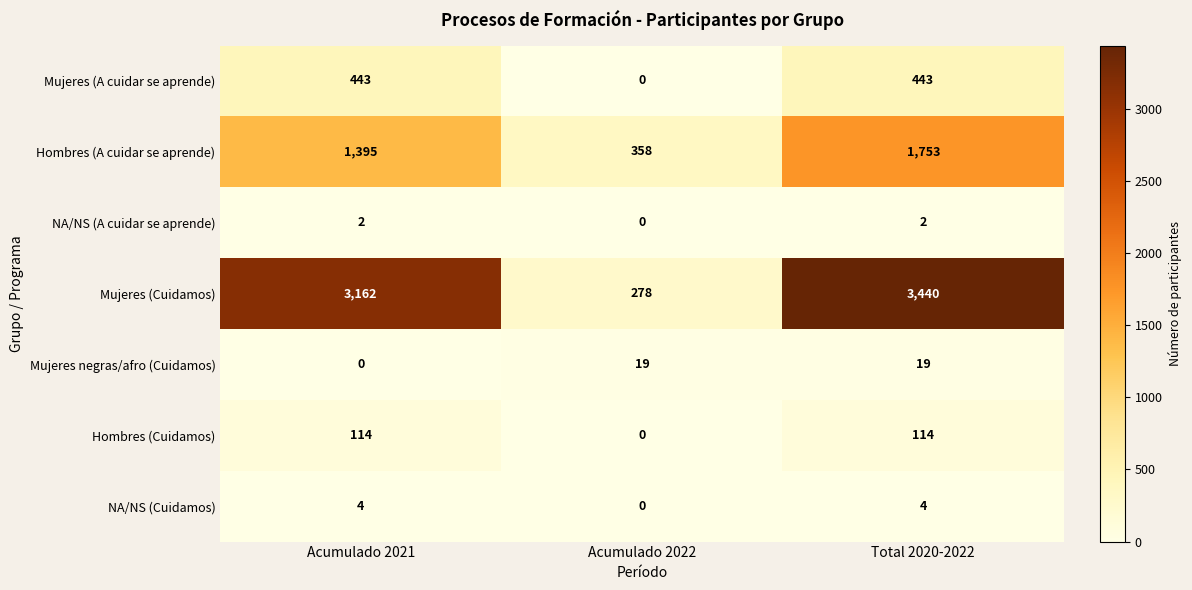

How many data points does each series have?

3